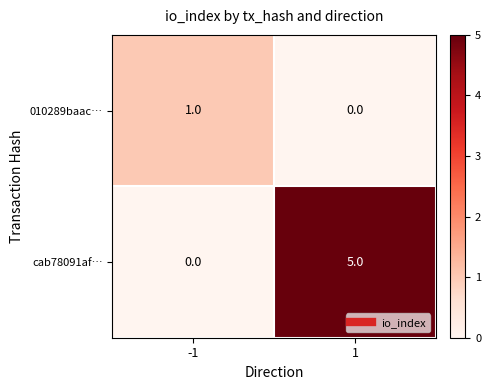

What is the maximum value shown in the chart?

5